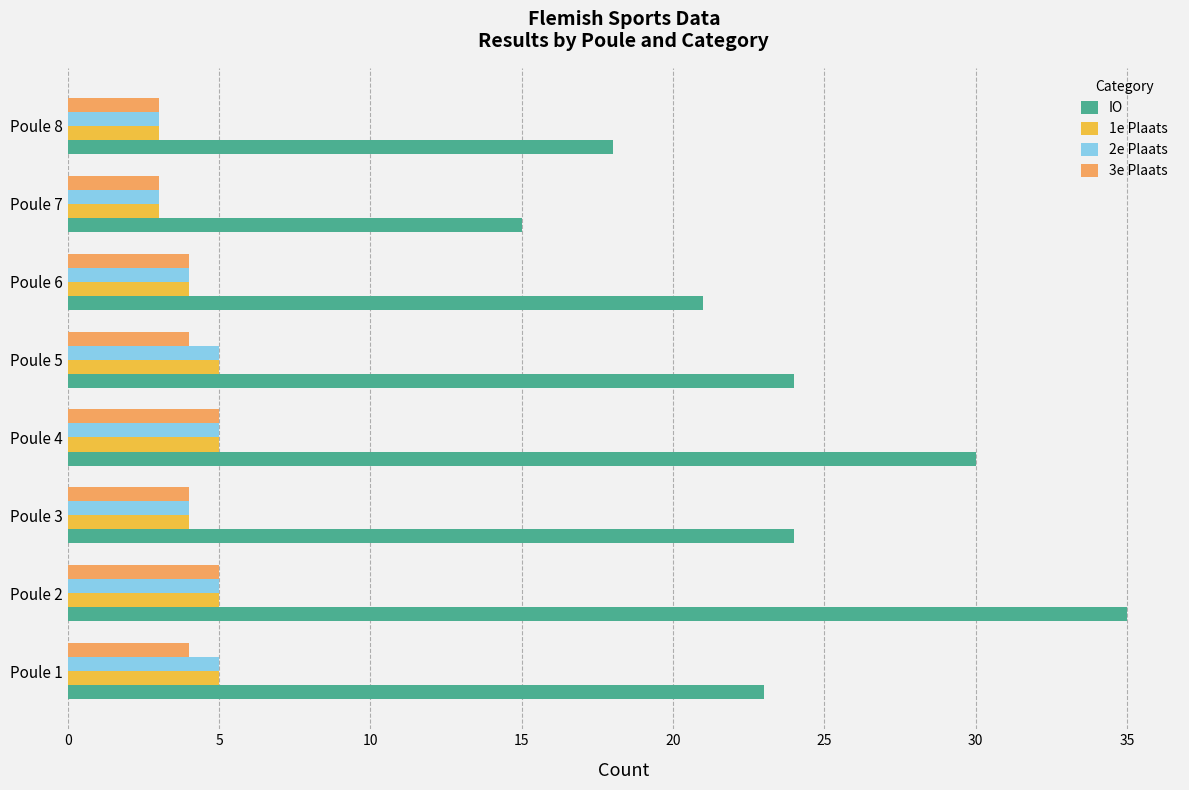

At which category is the sum across all series the highest?

Poule 2